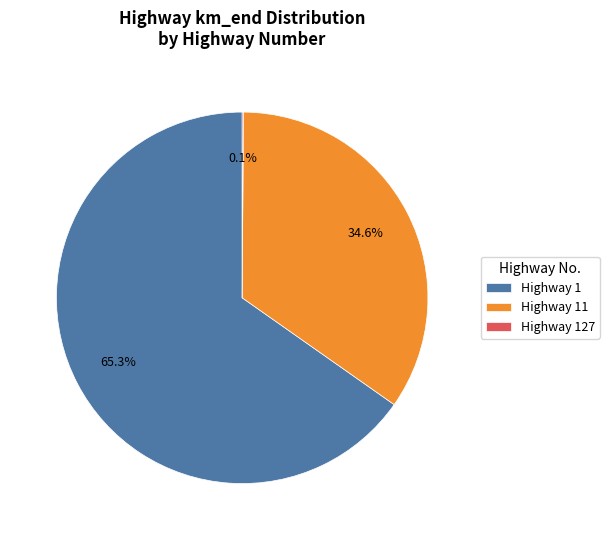

Is Highway 11 the majority of the pie?

No